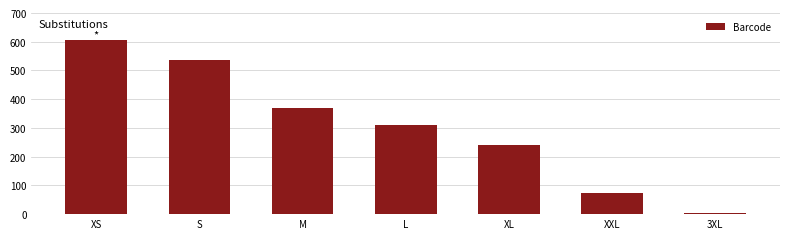

What is the ratio of the value at L to the value at XL?

1.3